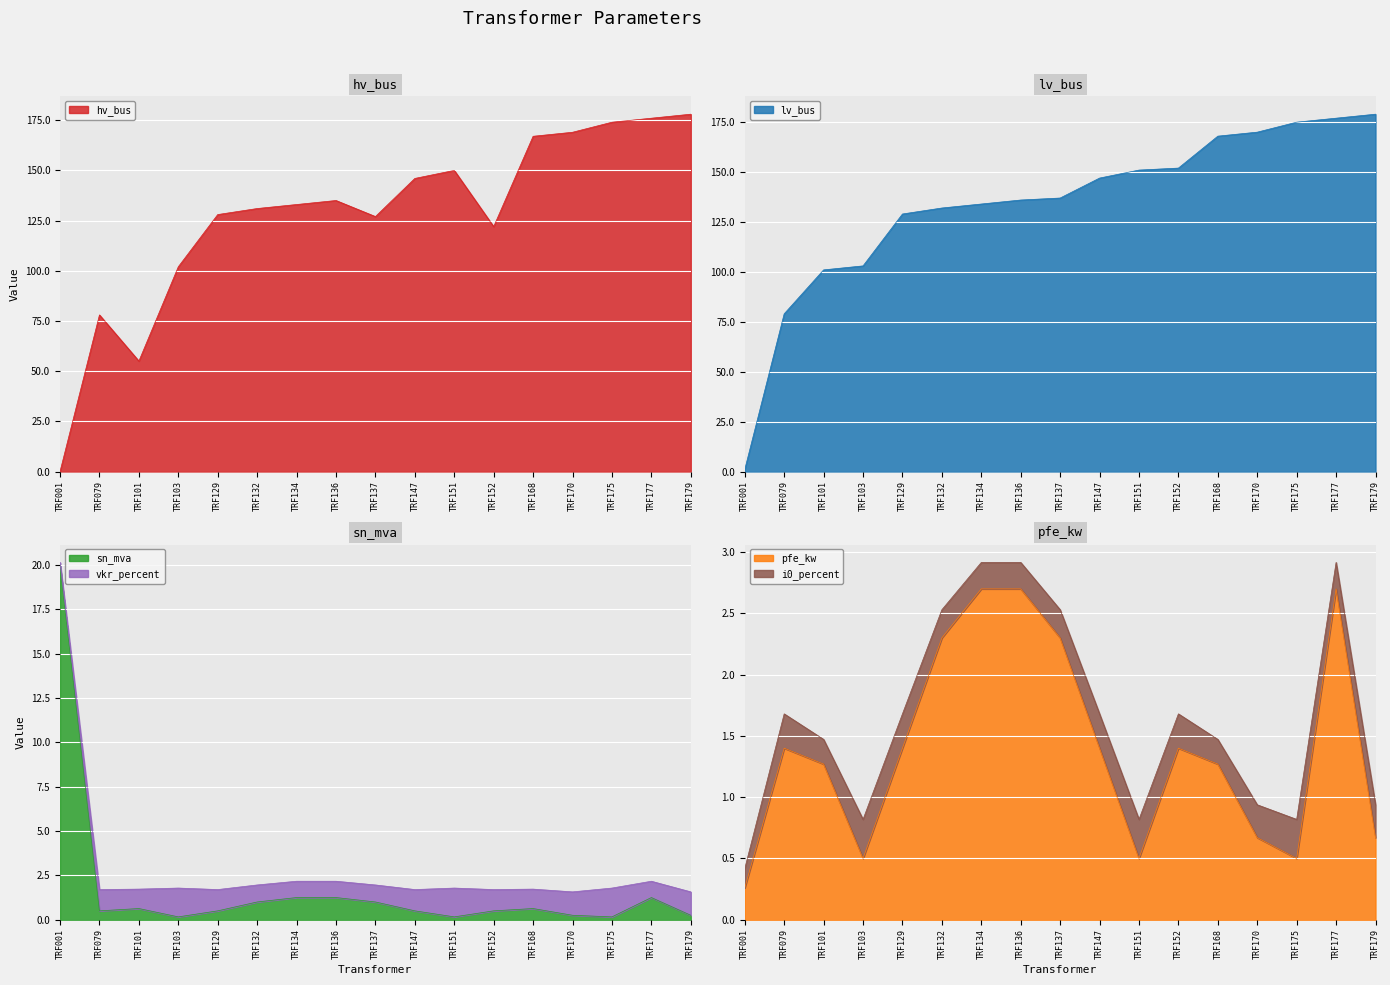

At which category is the sum across all series the highest?

TRF179